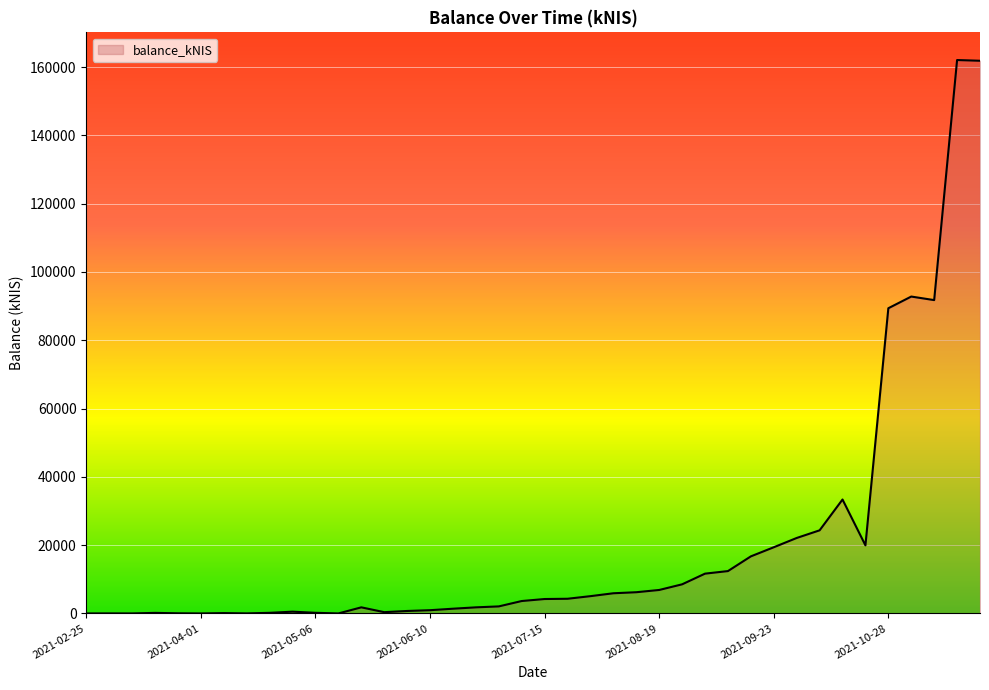

What is the average value?

20319.1